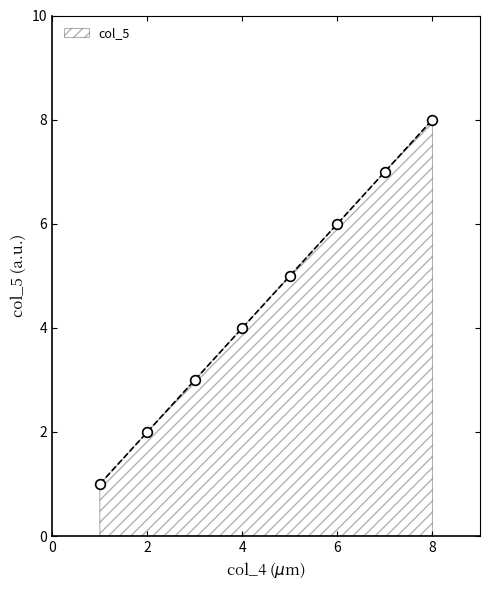

What is the greatest value displayed?

8